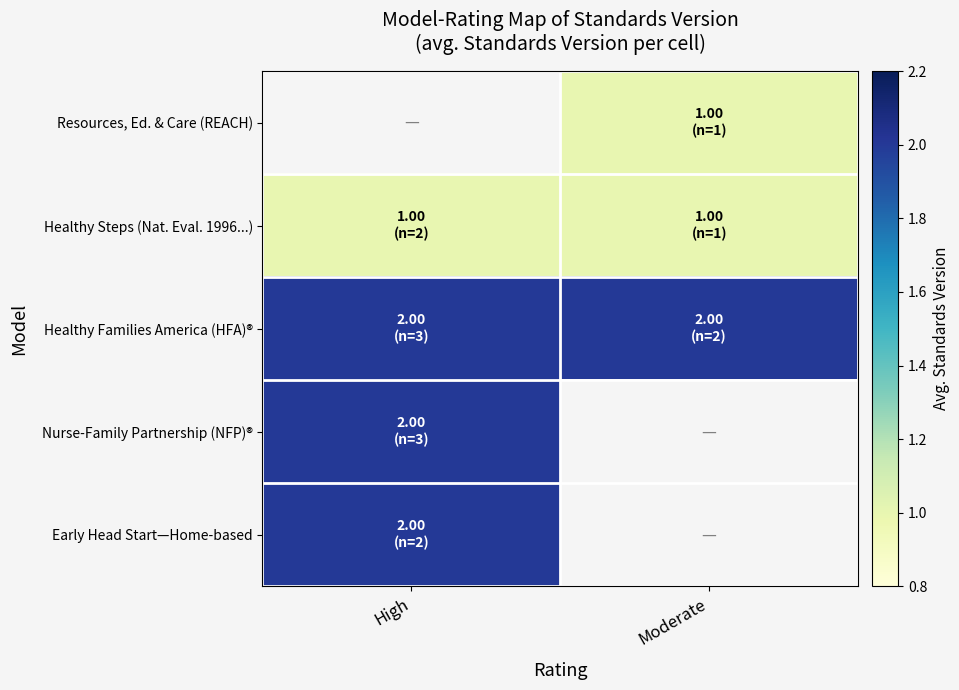

What is the sum of all Healthy Steps (Nat. Eval. 1996...) values?

2.0